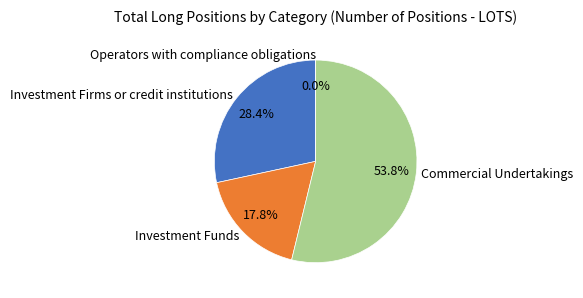

Is there any slice that represents more than half of the pie?

Yes